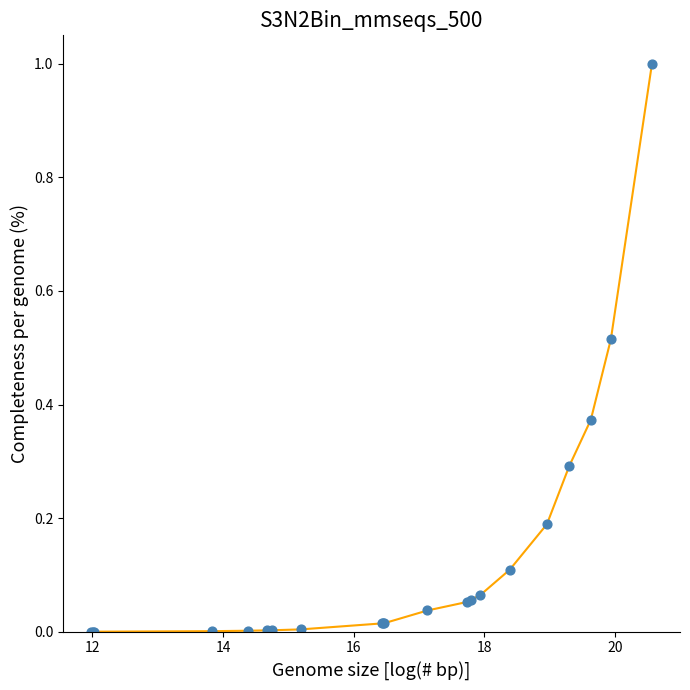

What is the greatest value displayed?

1.0